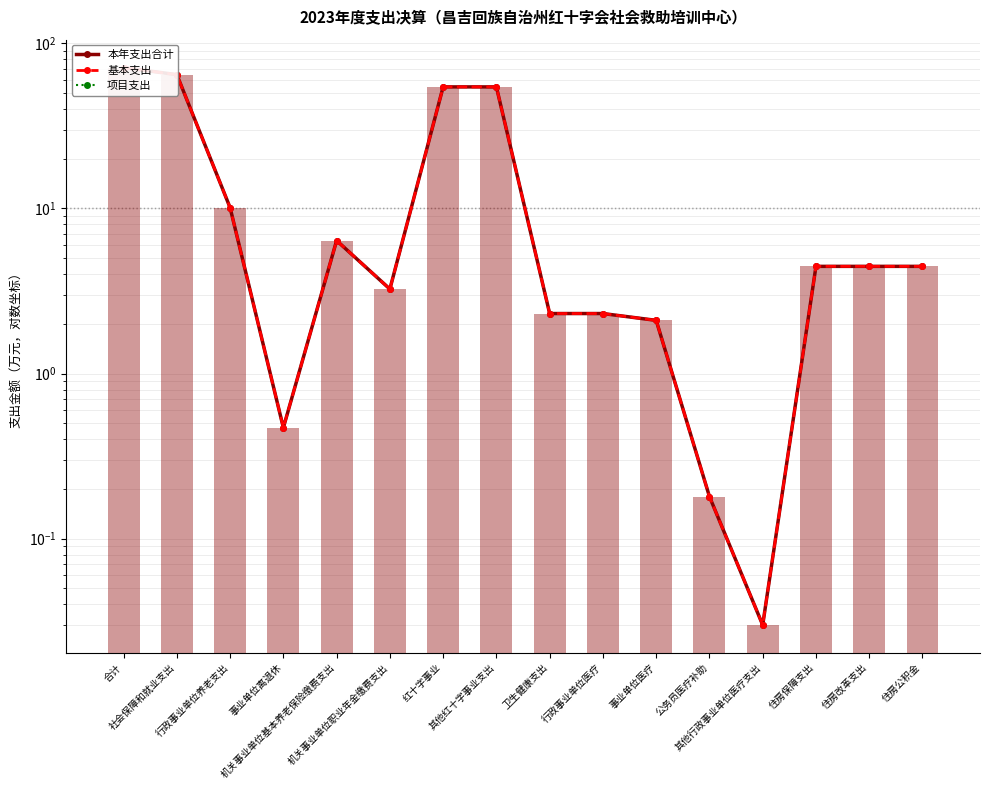

How many groups of bars are there?

16